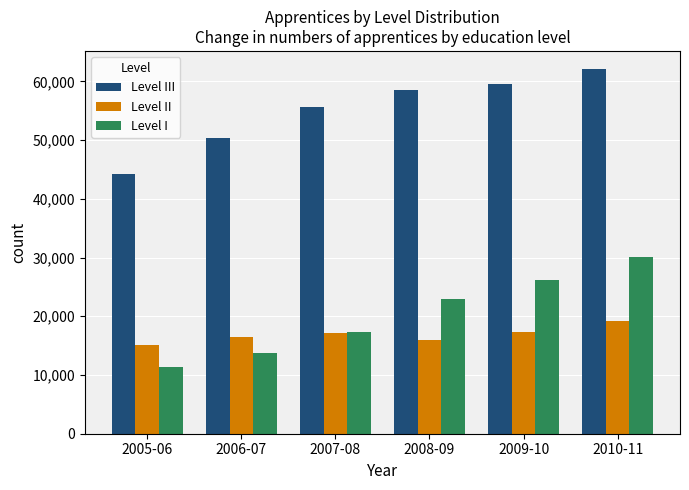

What is the label of the 4th bar from the left?

2008-09